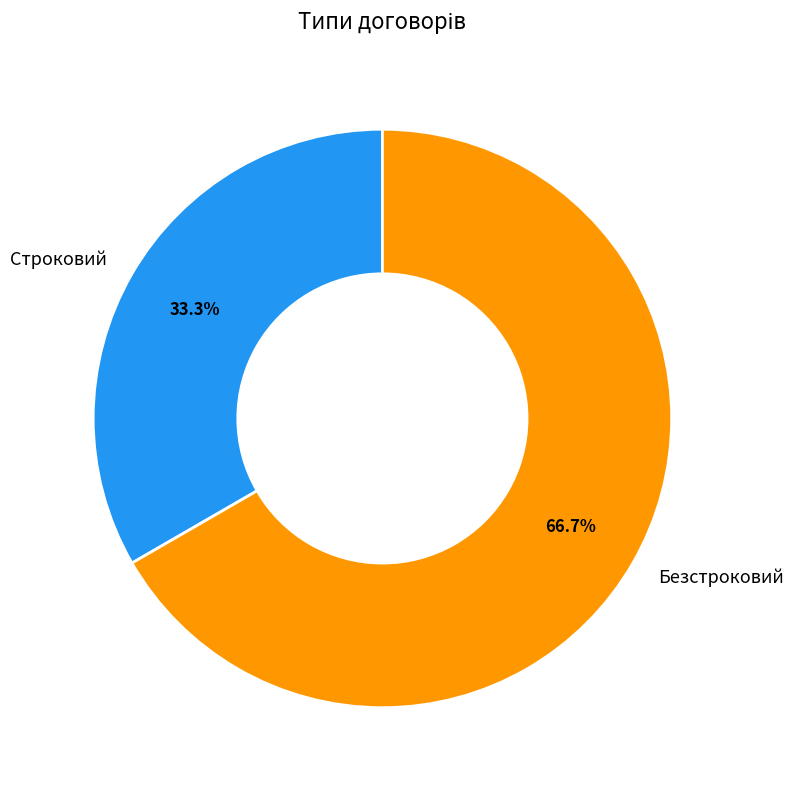

To the nearest percent, what percentage of the pie is Строковий?

33%